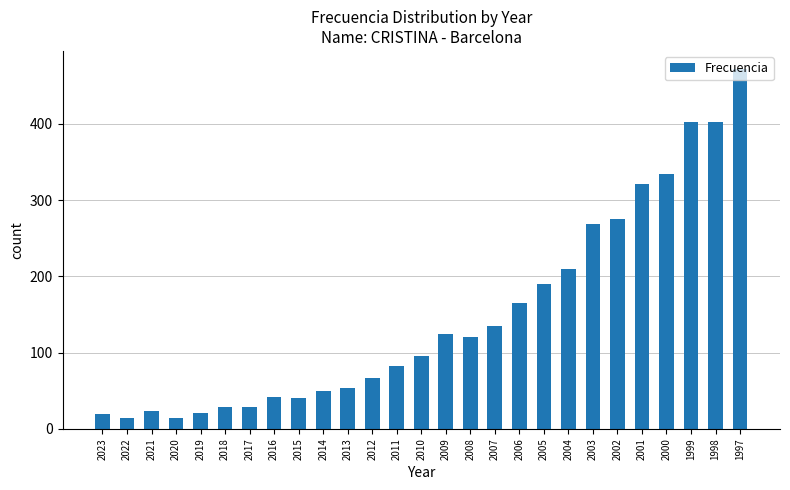

What is the minimum value shown in the chart?

14